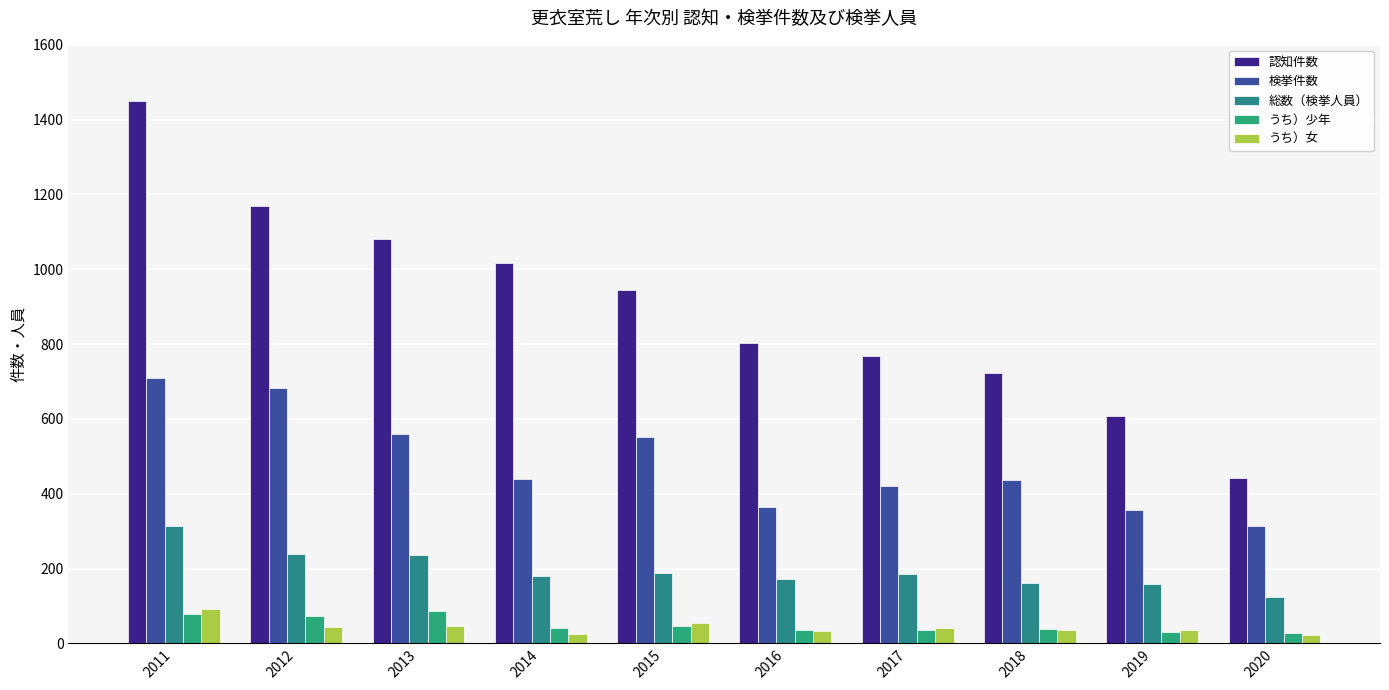

What is the sum of all 総数（検挙人員） values?

1957